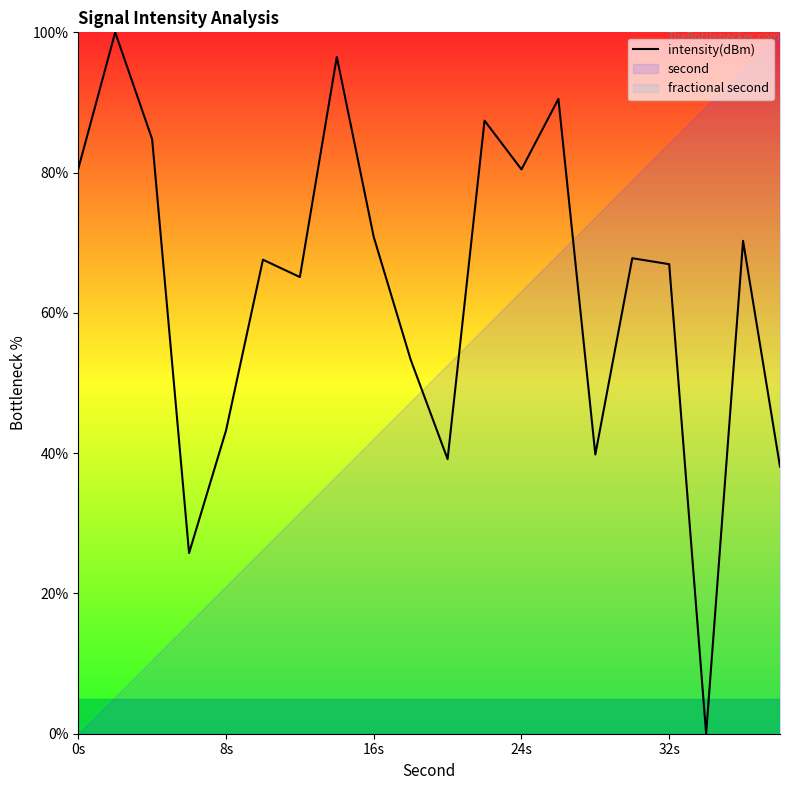

Reading right to left, what are all the values shown in this chart?

38.1	70.3	0.0	66.9	67.8	39.8	90.5	80.5	87.4	39.1	53.3	70.8	96.5	65.1	67.6	43.2	25.8	84.8	100.0	80.5